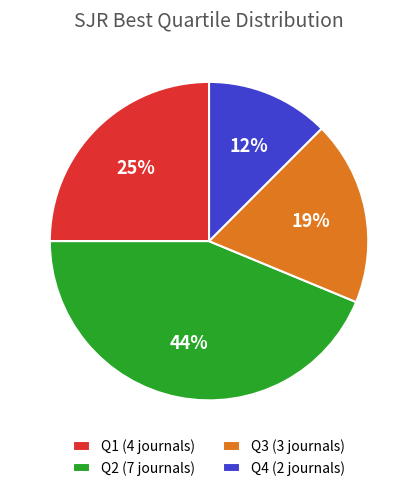

Approximately how many times larger is the value at Q4 (2 journals) compared to Q1 (4 journals)?

0.5